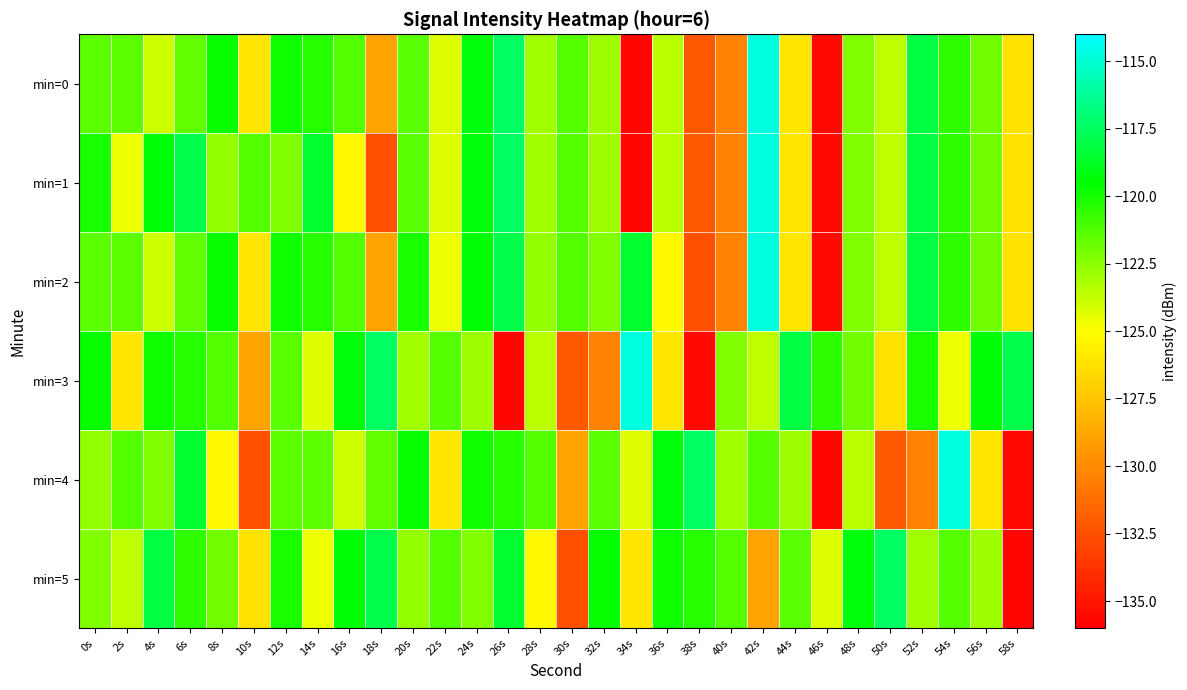

Rank the series at 6s from highest to lowest value.

min=1, min=4, min=3, min=5, min=0, min=2